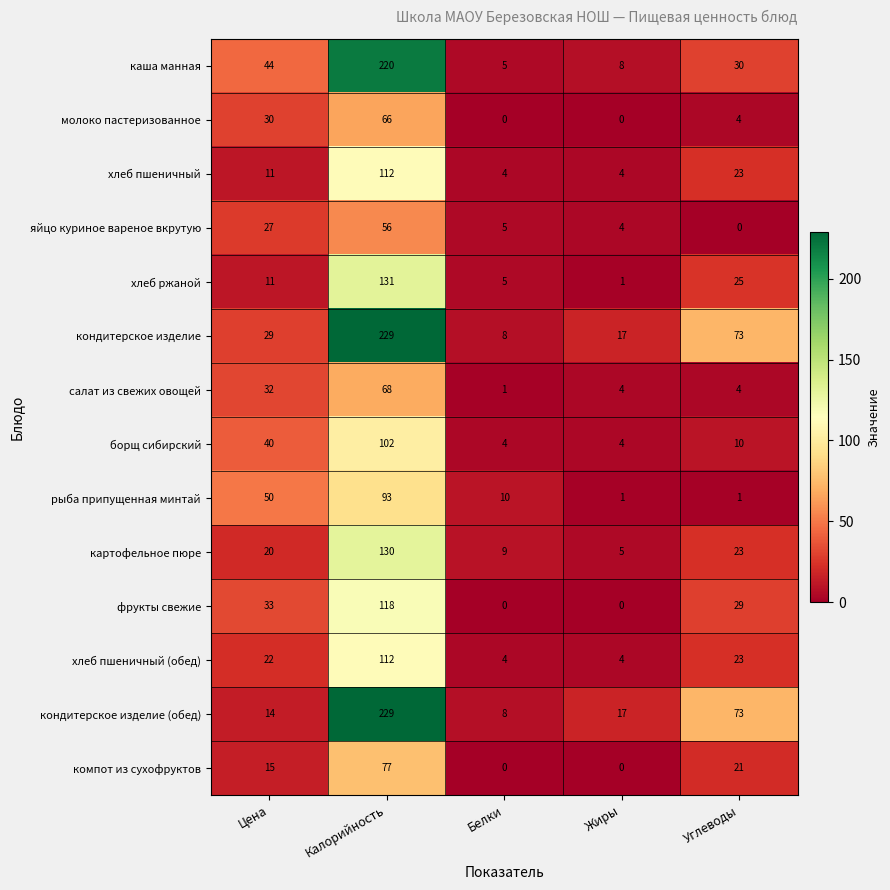

List the labels in order of кондитерское изделие value, largest first.

Калорийность, Углеводы, Цена, Жиры, Белки